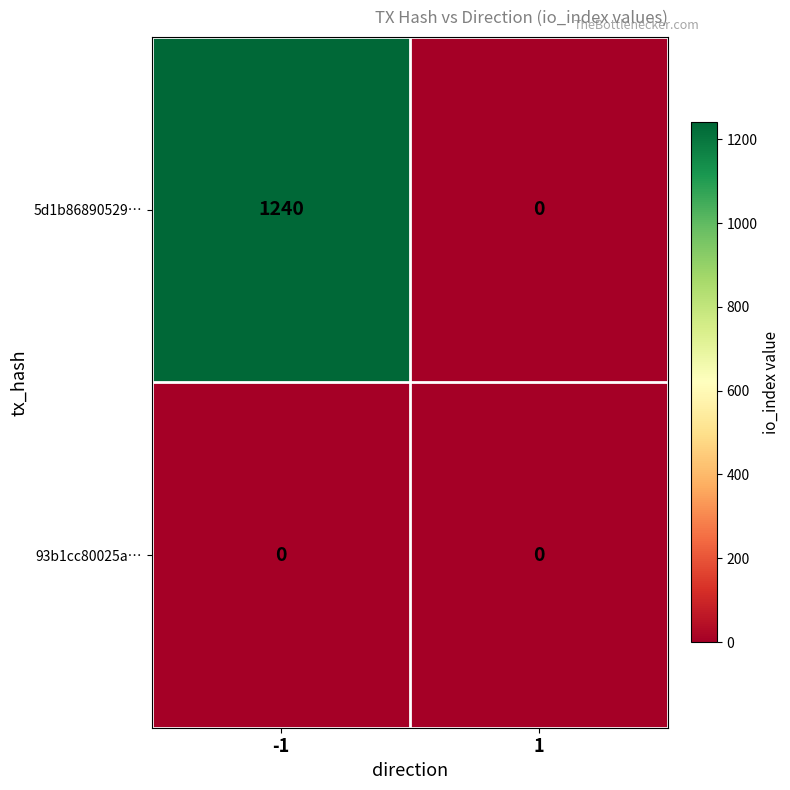

Which series has the largest total across all categories?

5d1b86890529…